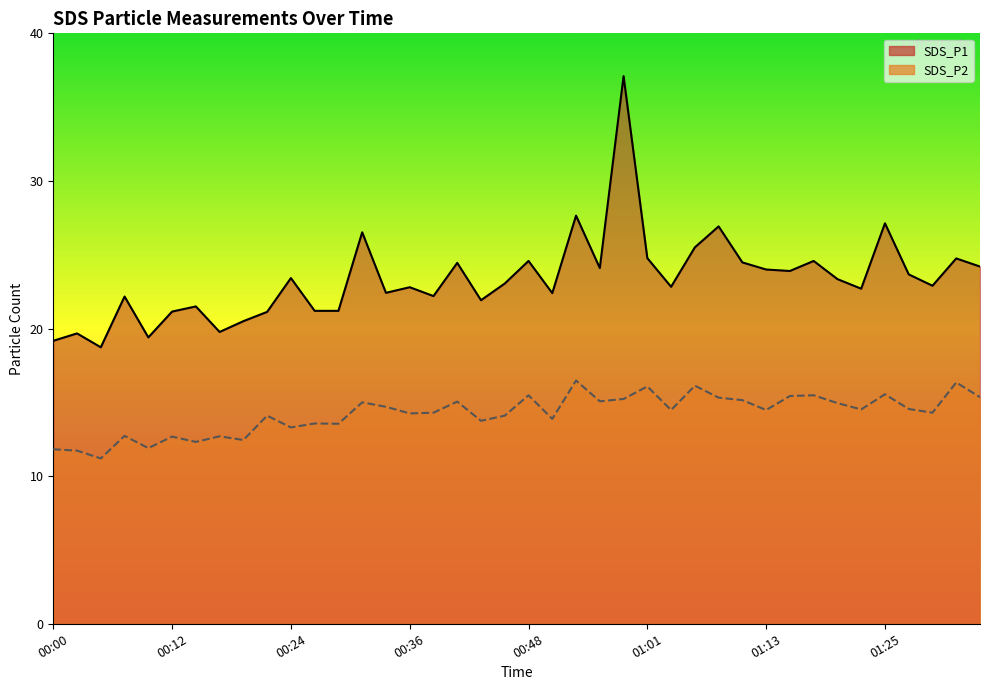

True or false: SDS_P1 line and SDS_P2 line cross at least once.

False